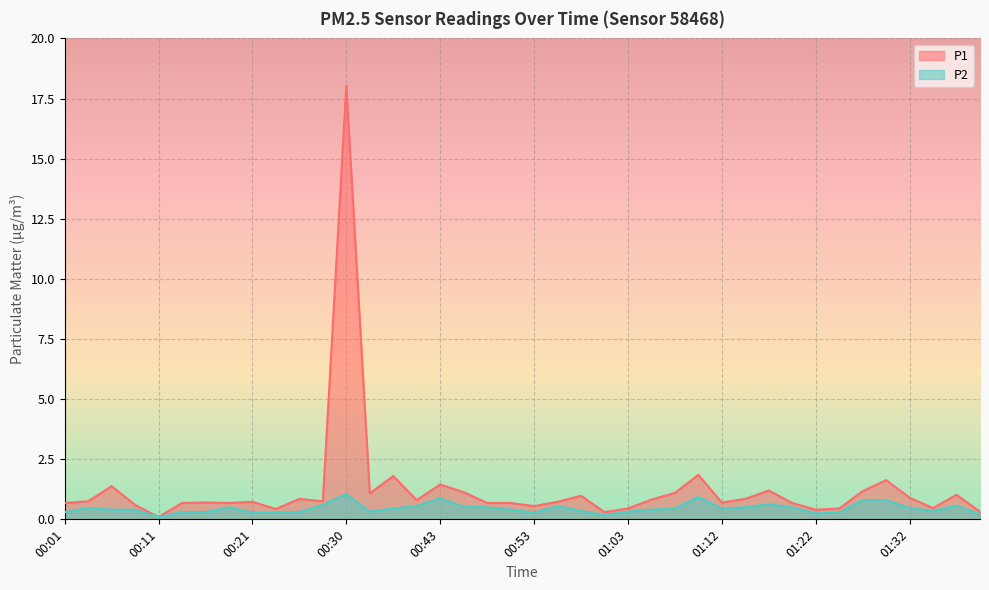

How many interior local peaks does the P1 series have?

12